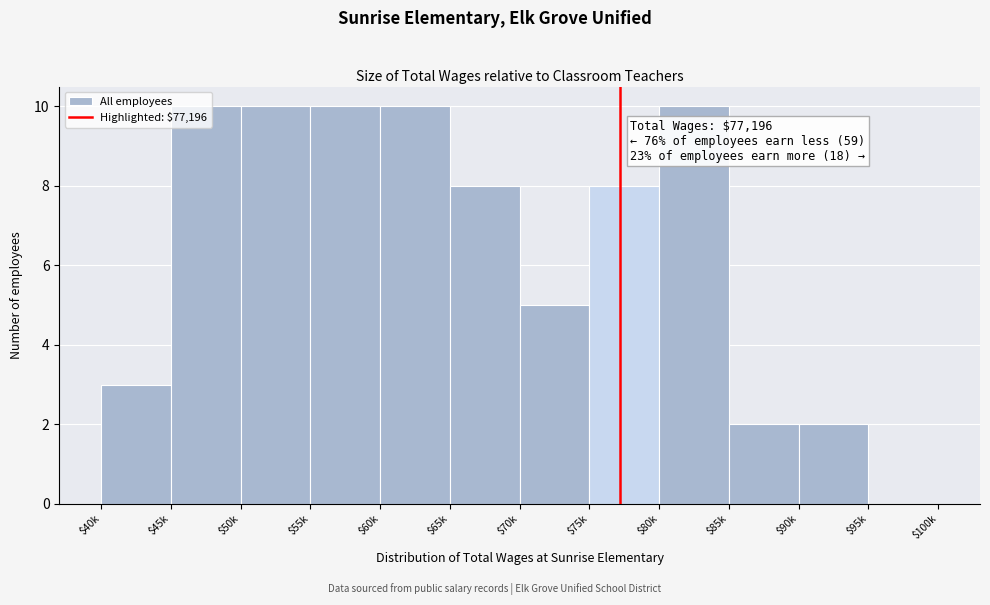

True or false: the data shows 2 at $90k.

True